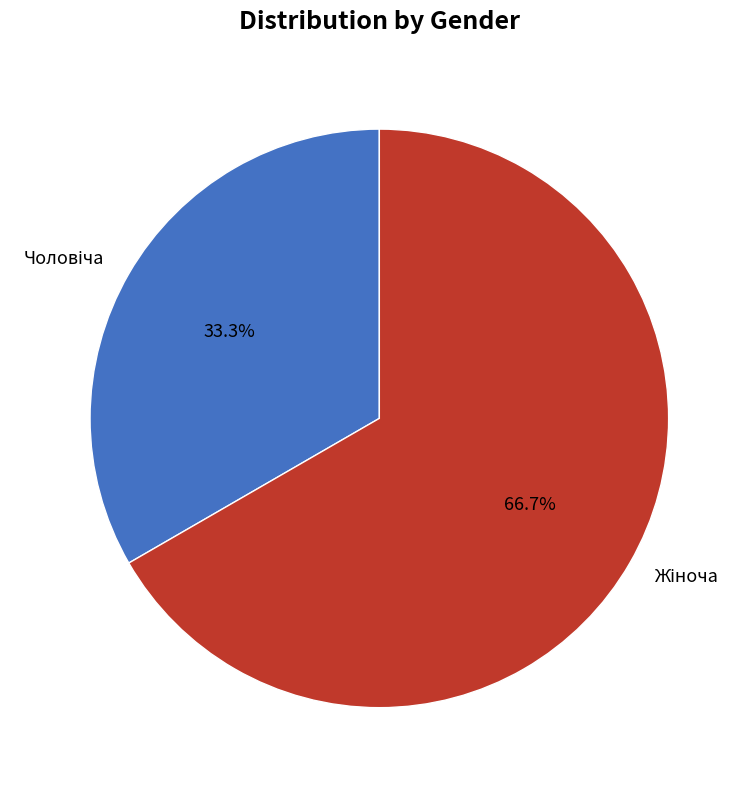

To the nearest percent, what is the difference between the largest and smallest slice percentages?

33%